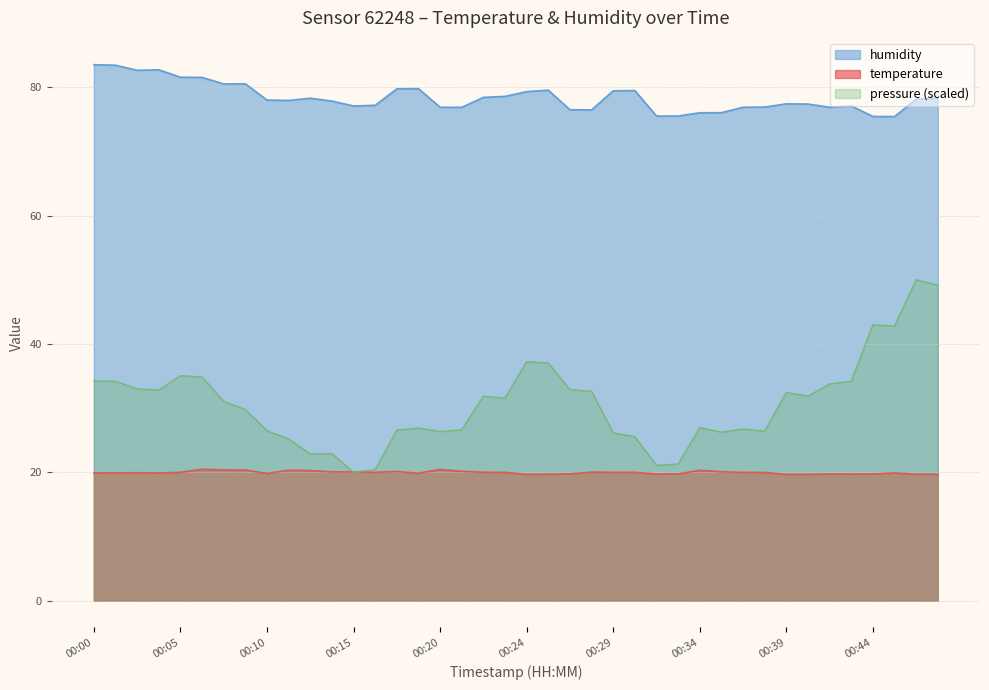

Where is the first local maximum for humidity?

00:02